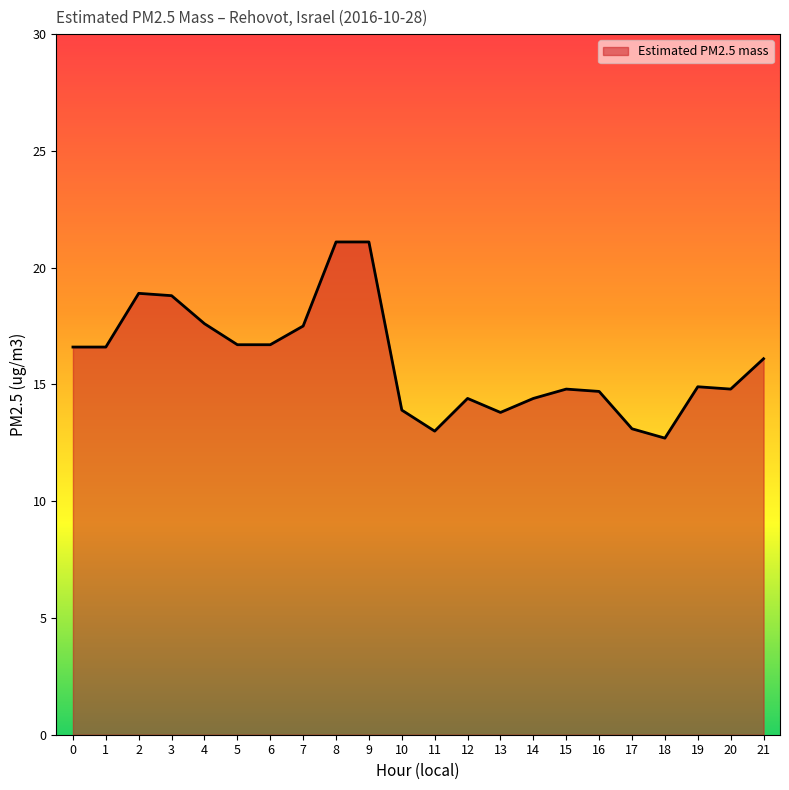

Is it true that the value at 12 is 21.7?

False